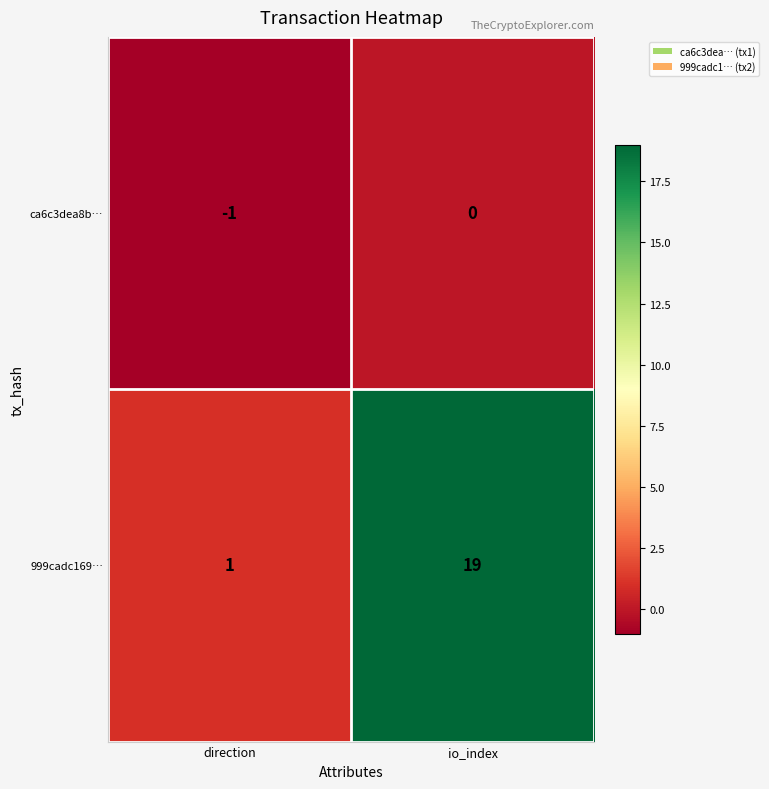

The value of ca6c3dea8b… at direction is -1. True or false?

True